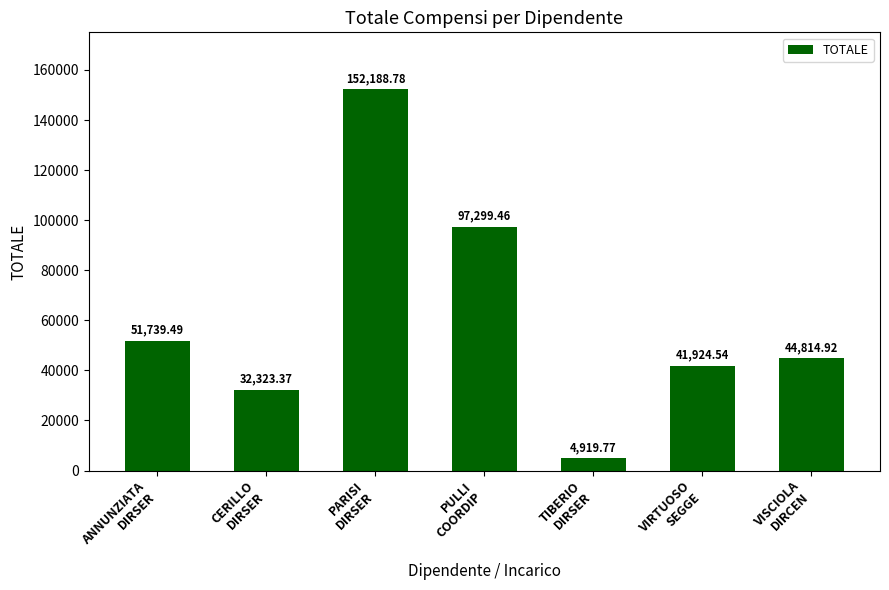

Reading right to left, transcribe all the data shown in this chart.

44814.9	41924.5	4919.8	97299.5	152188.8	32323.4	51739.5